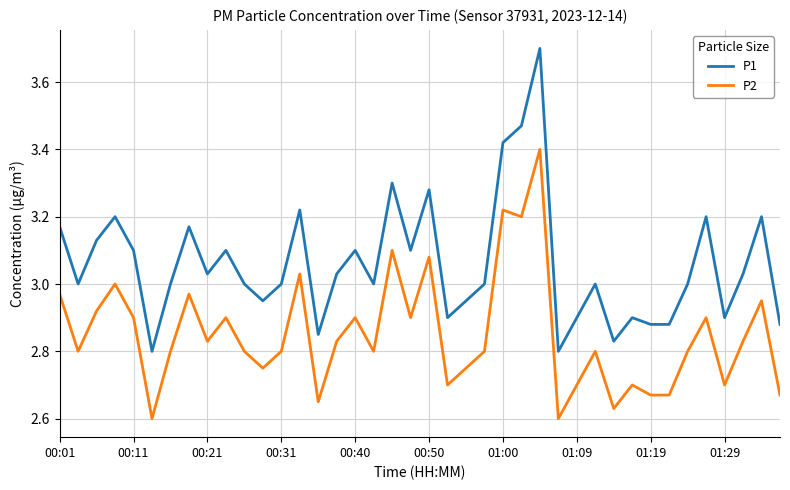

True or false: P1 and P2 cross at least once.

False